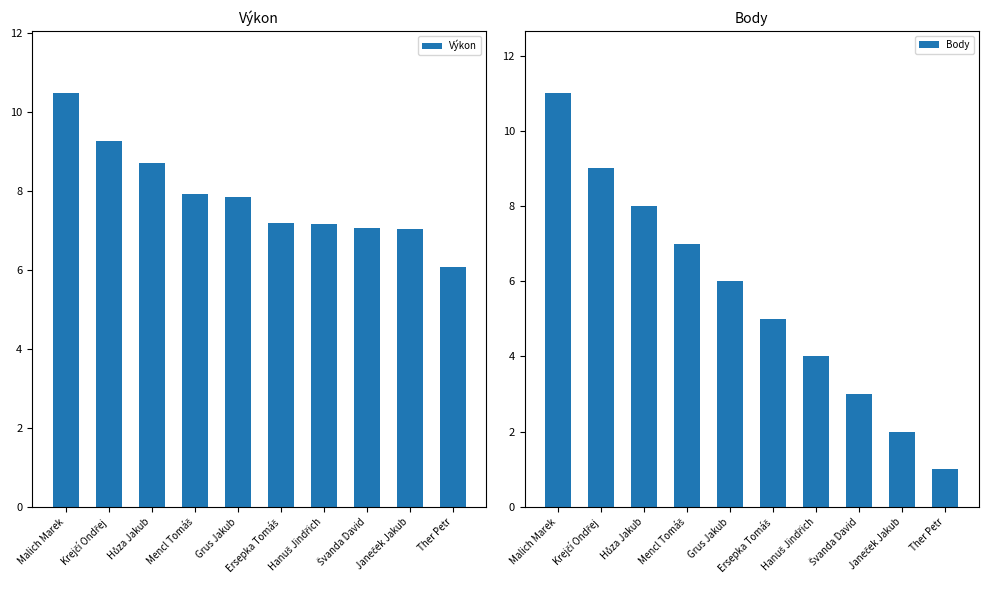

What is the maximum value shown in the chart?

11.0